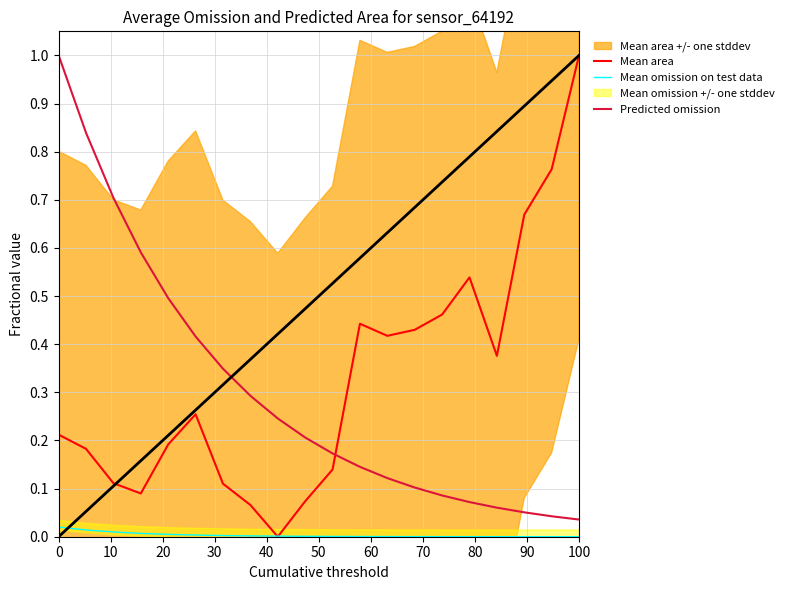

The value of Predicted omission at 0 is 1.0. True or false?

True